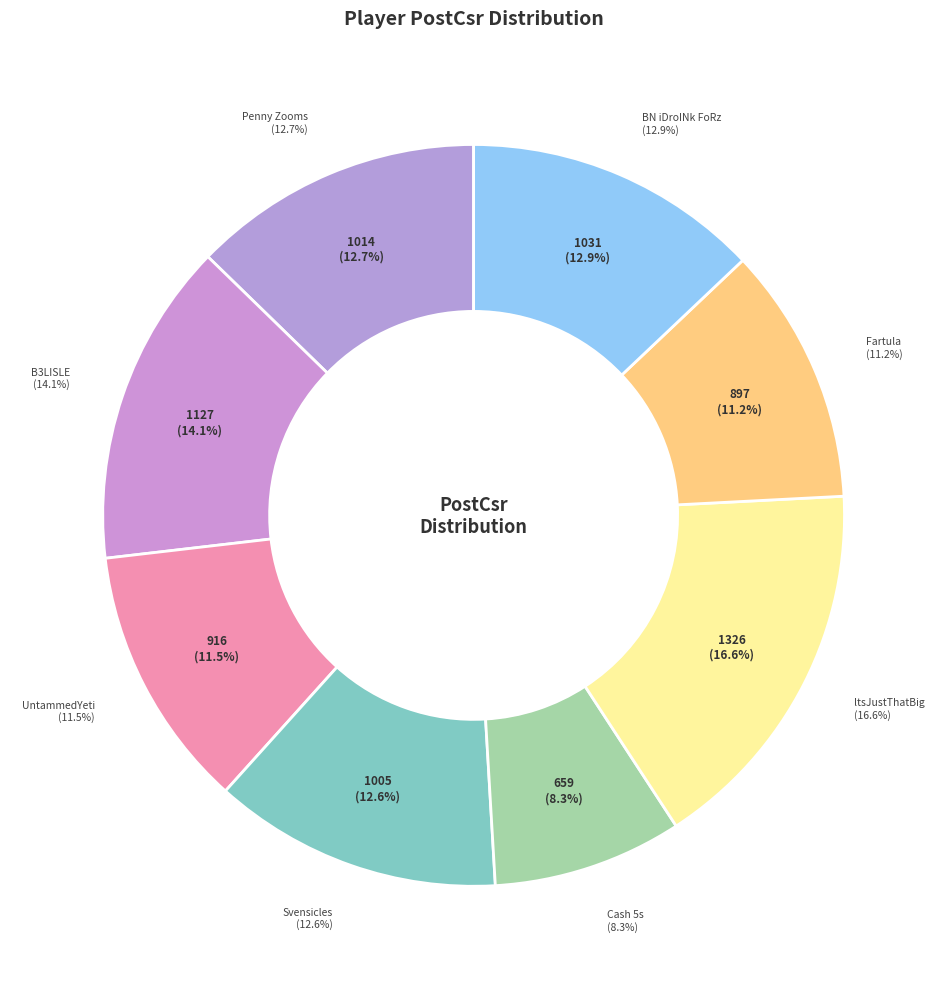

Is it true that Penny Zooms is 3% of the pie?

False